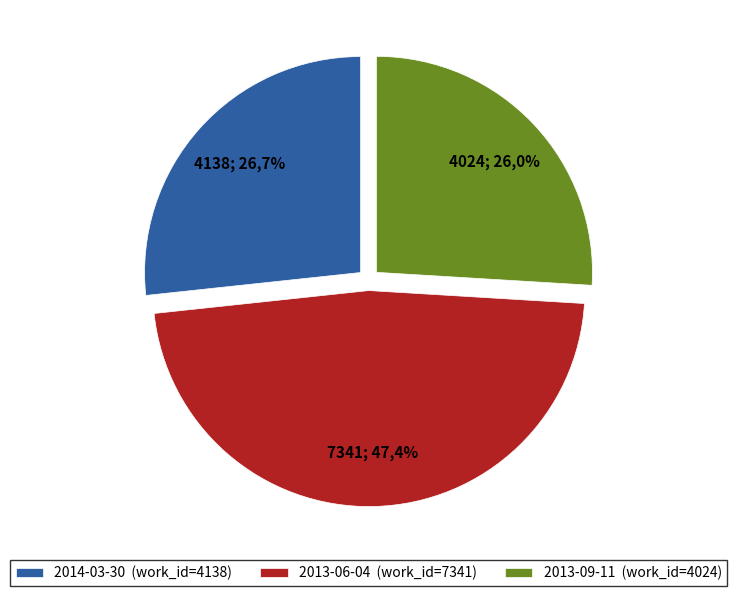

Combined, do 2013-06-04 and 2014-03-30 account for over 50%?

Yes